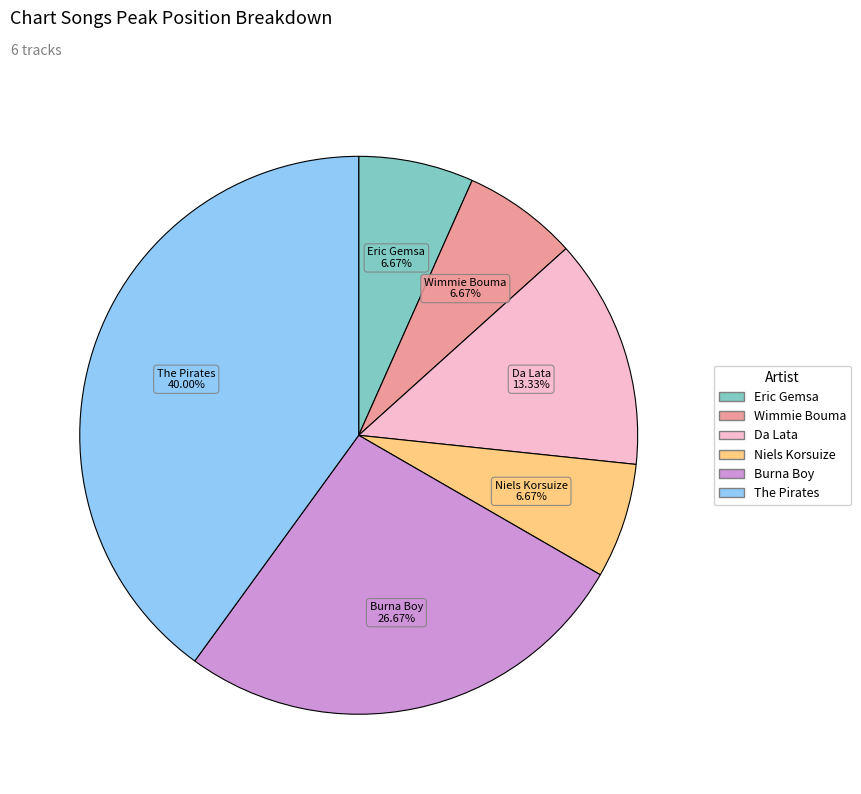

The Wimmie Bouma slice represents 21% of the pie. True or false?

False